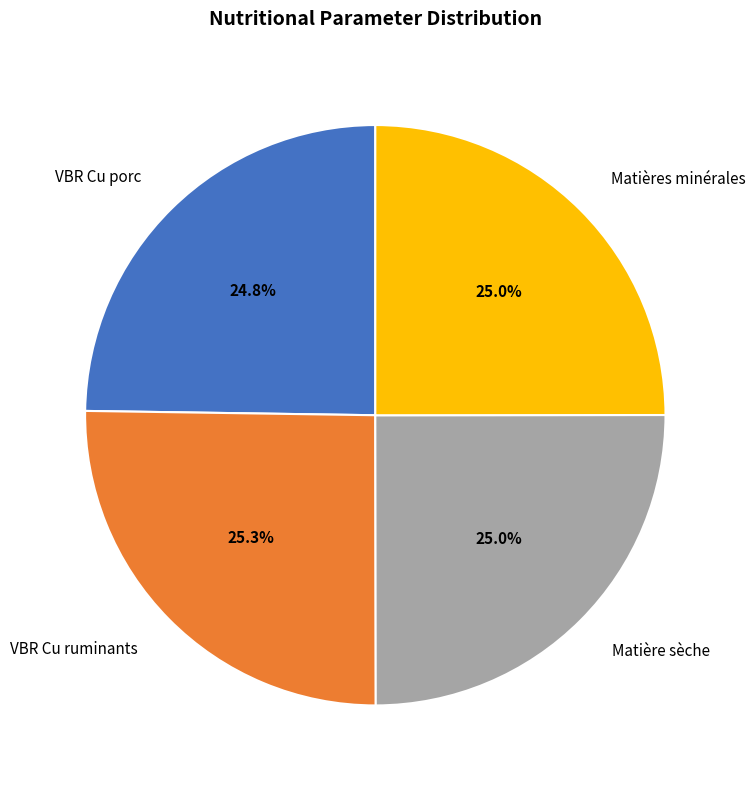

What percentage is NOT represented by VBR Cu porc?

75.2%